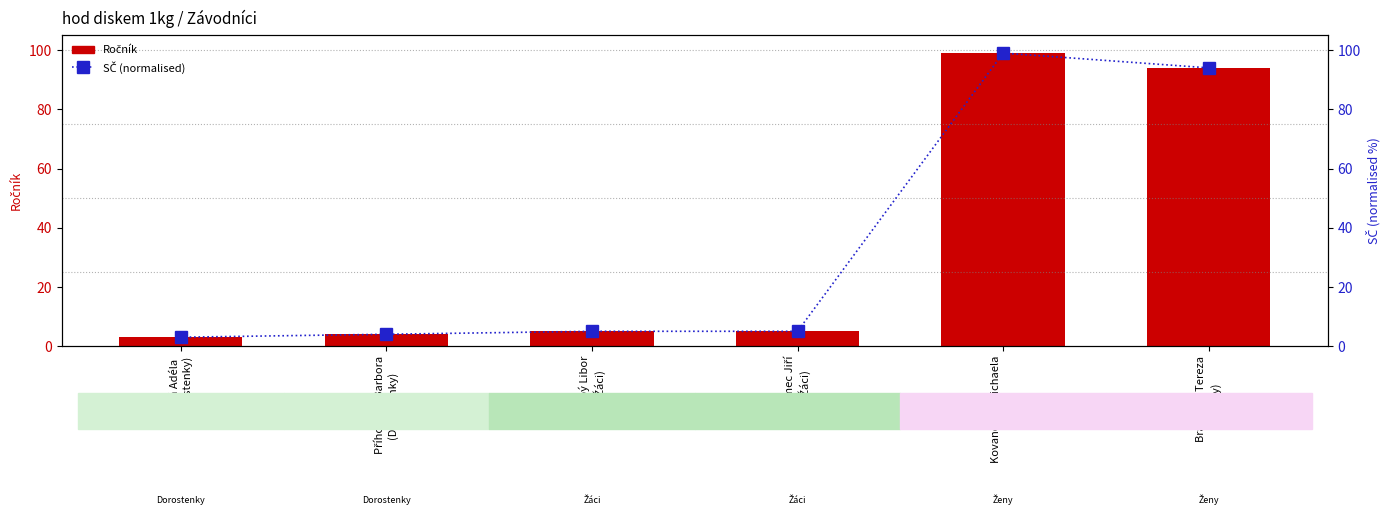

Which series has the widest spread of values?

Ročník